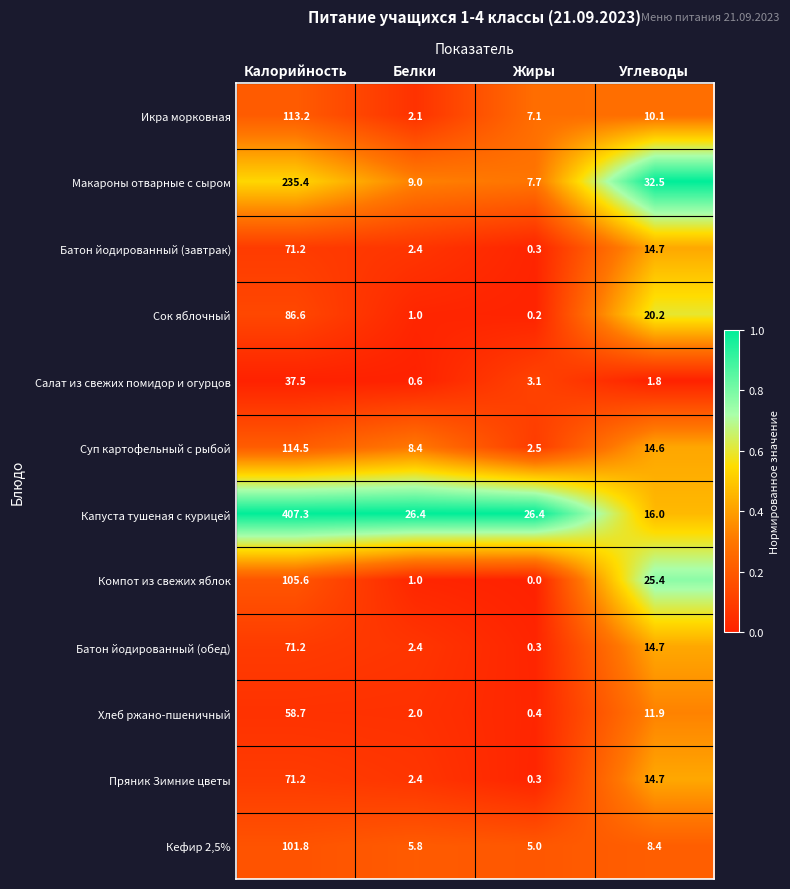

How many data points does each series have?

4